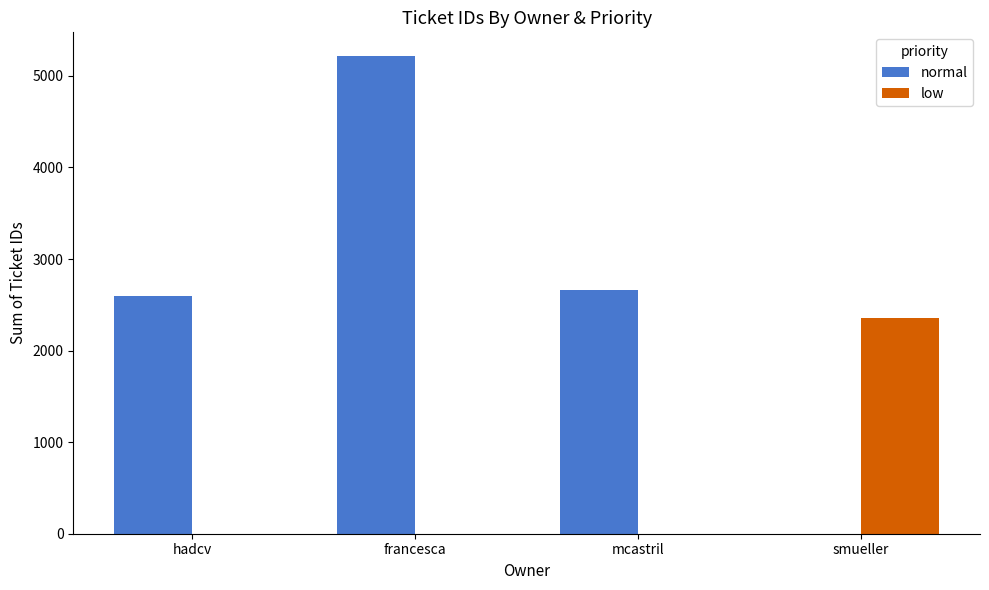

Which series has the largest total across all categories?

normal